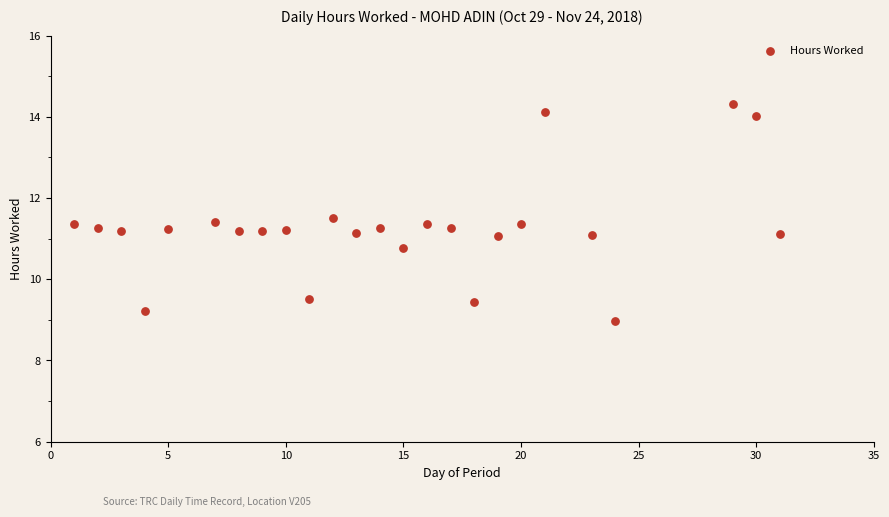

What is the range of Y values (max minus min)?

5.3